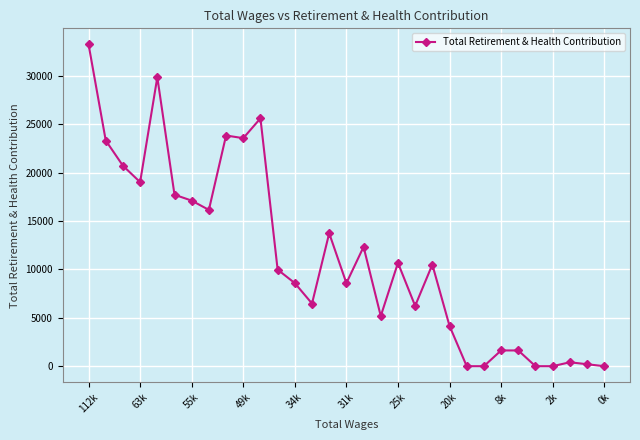

Count the number of categories in the chart.

31